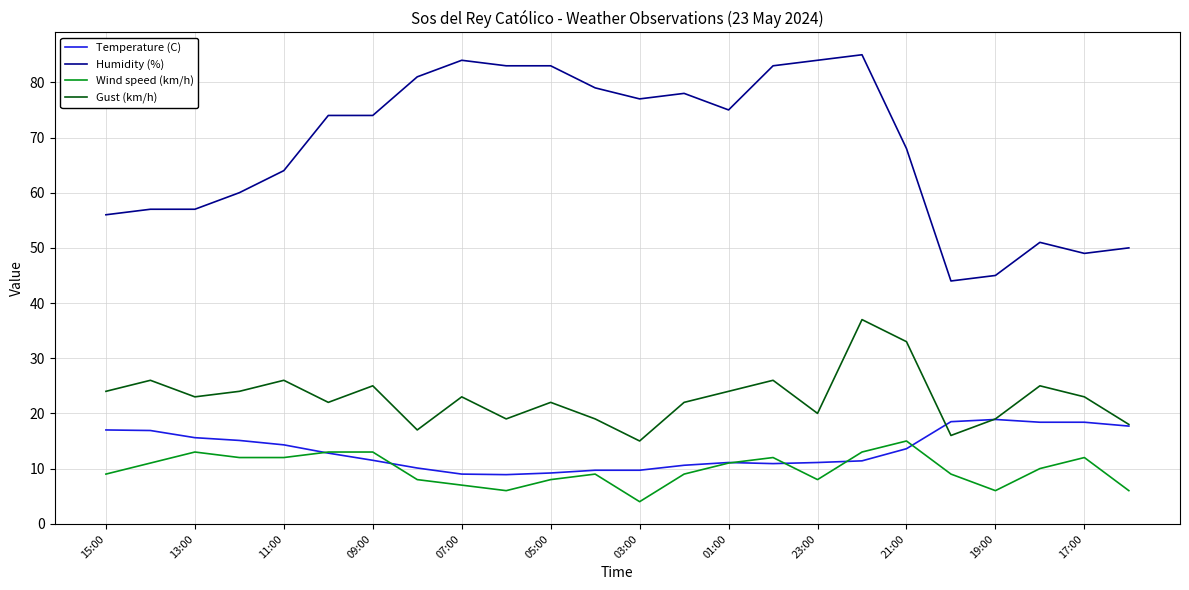

What is the difference between the maximum and minimum values in the Humidity (%) series?

41.0